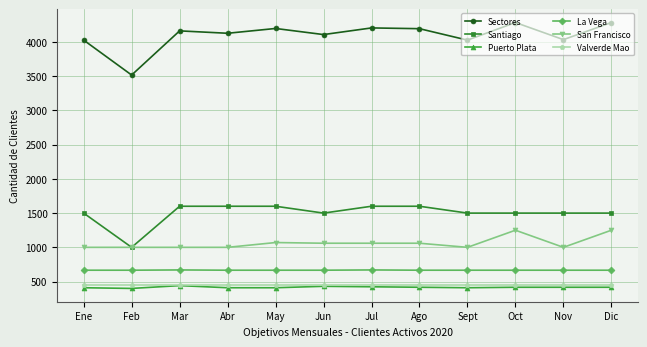

What is the difference between the highest and lowest values at Ago?

3776